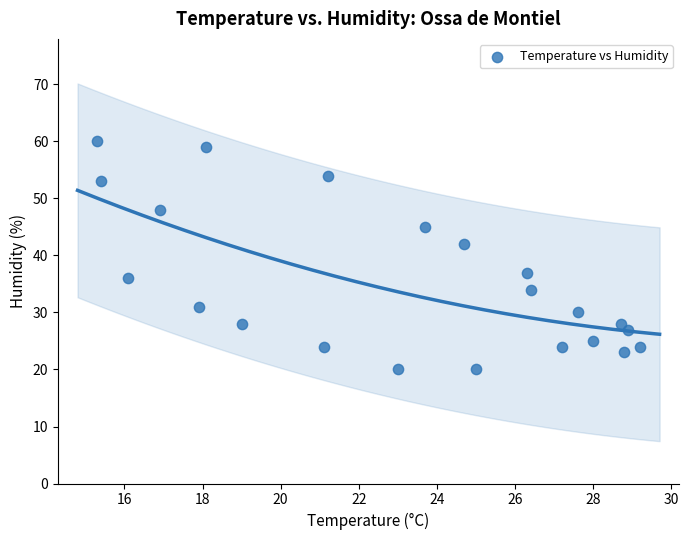

What is the range of Y values (max minus min)?

40